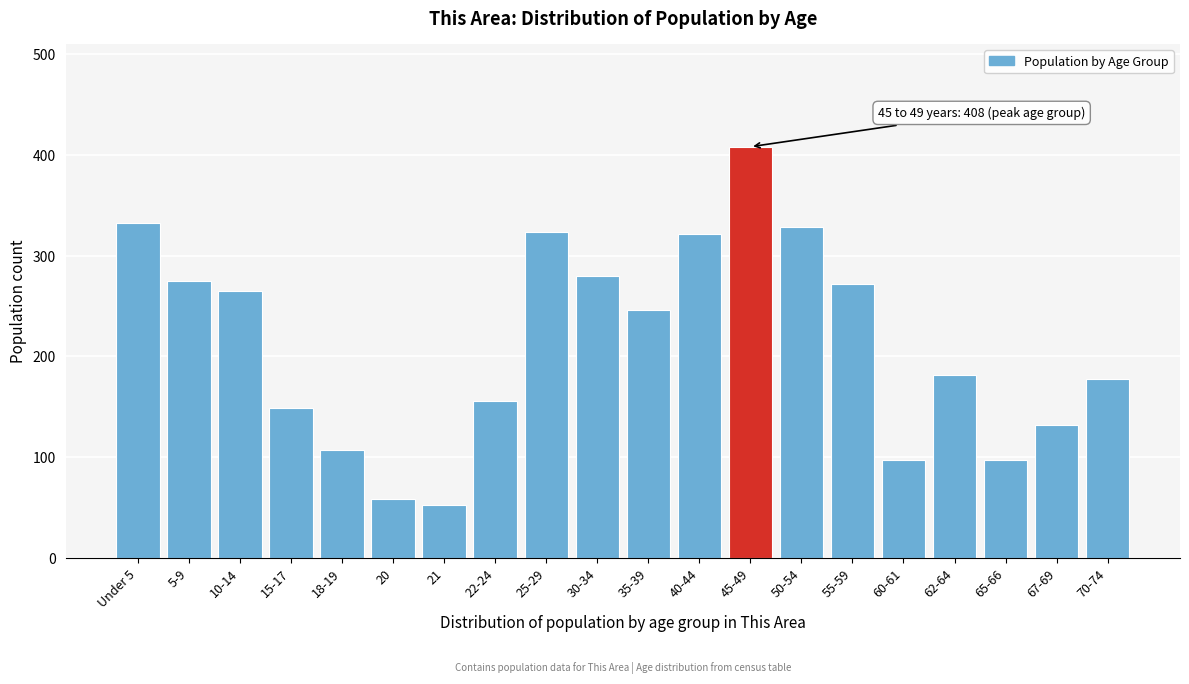

Which has a higher value, 10-14 or 65-66?

10-14